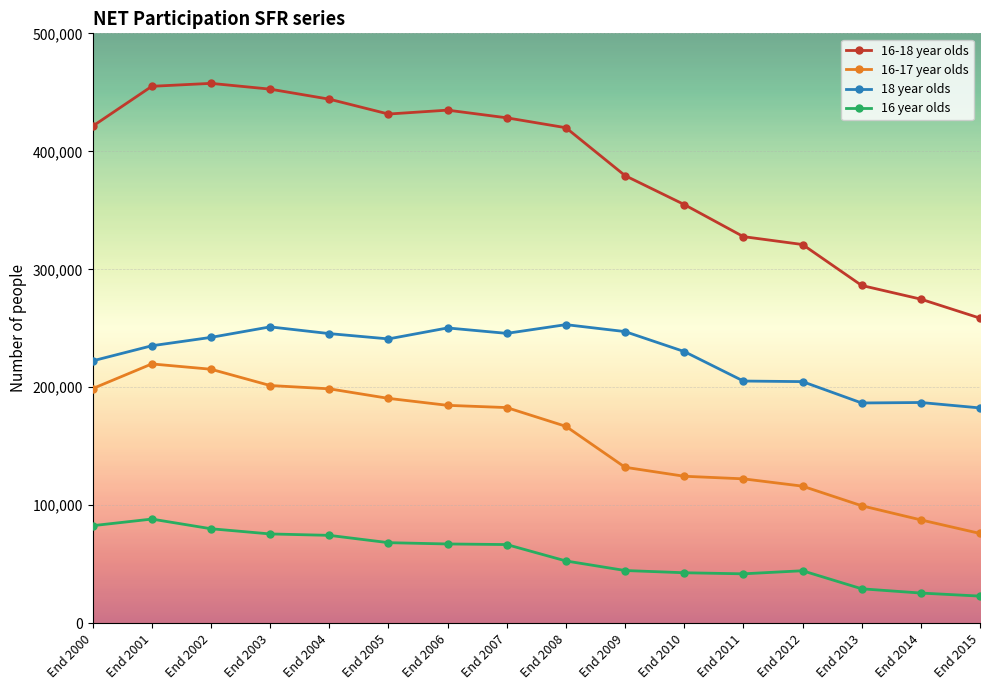

The 16-18 year olds series shows 455100 at End 2001. True or false?

True